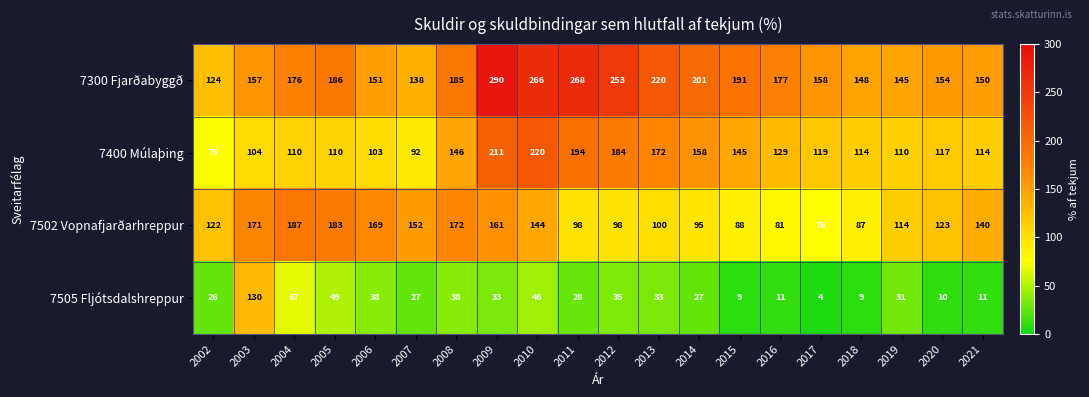

Which series has the widest spread of values?

7300 Fjarðabyggð